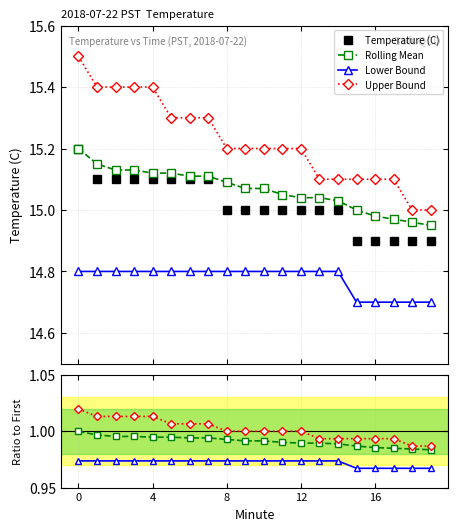

At how many categories does at least one series exceed 2?

20